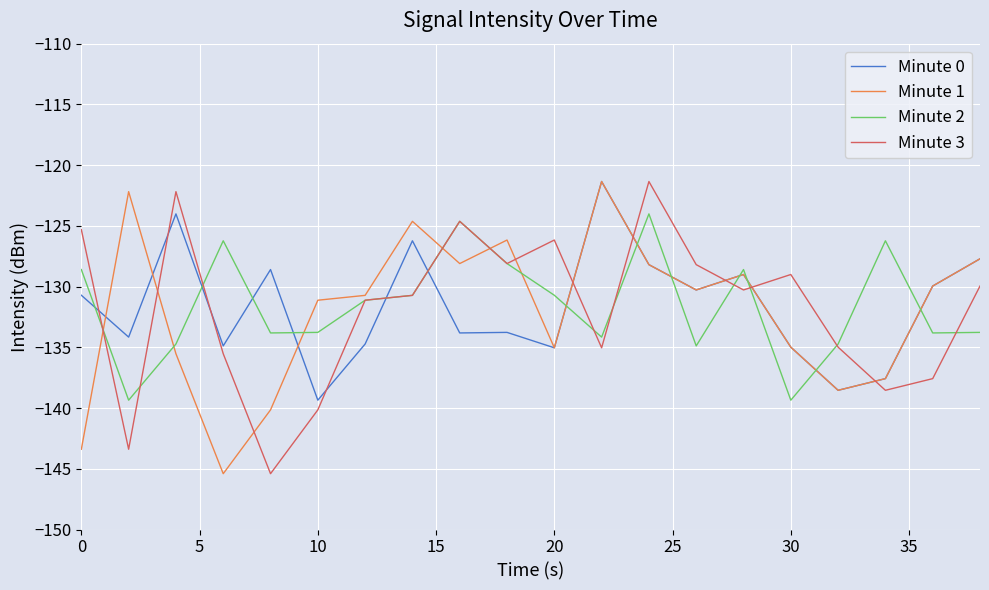

What is the greatest value displayed?

-121.3